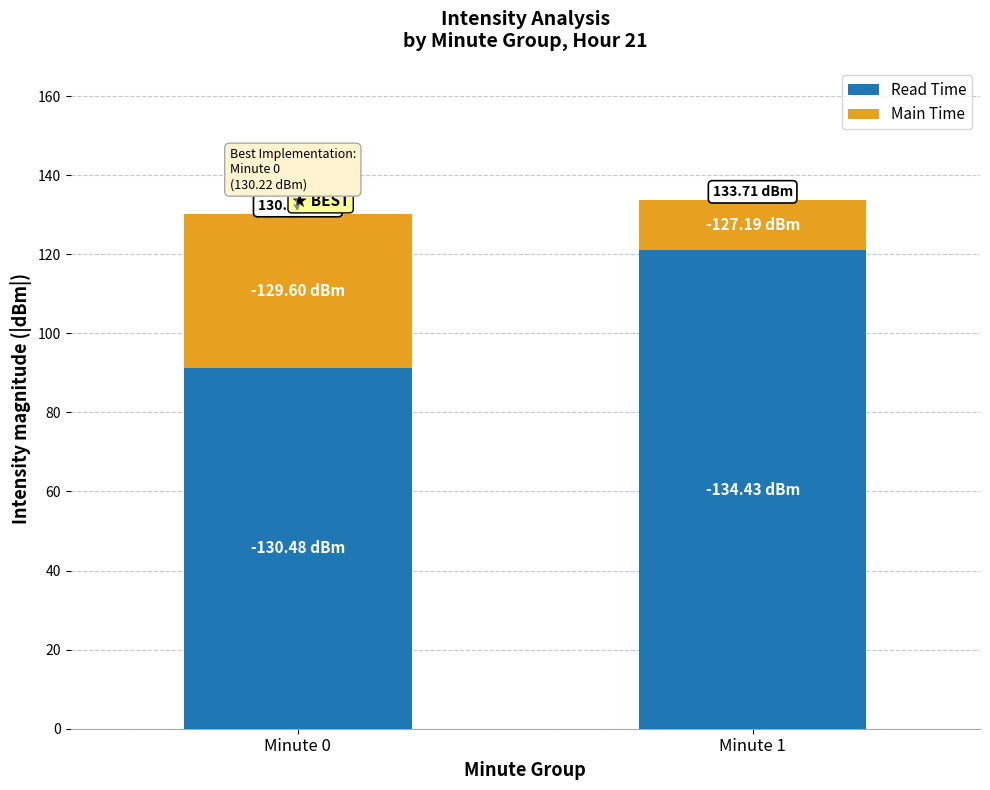

What is the difference between the Read Time values at Minute 1 and Minute 0?

29.7